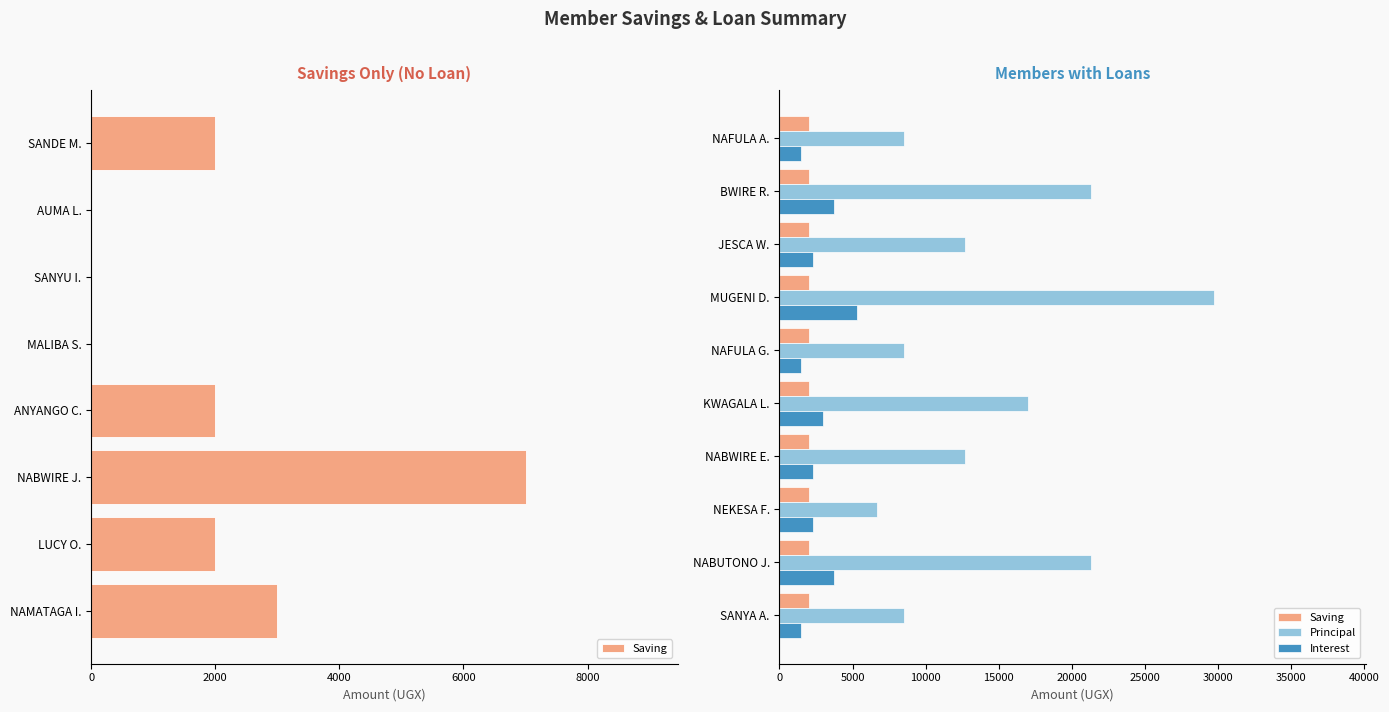

How many categories are shown in the chart?

10